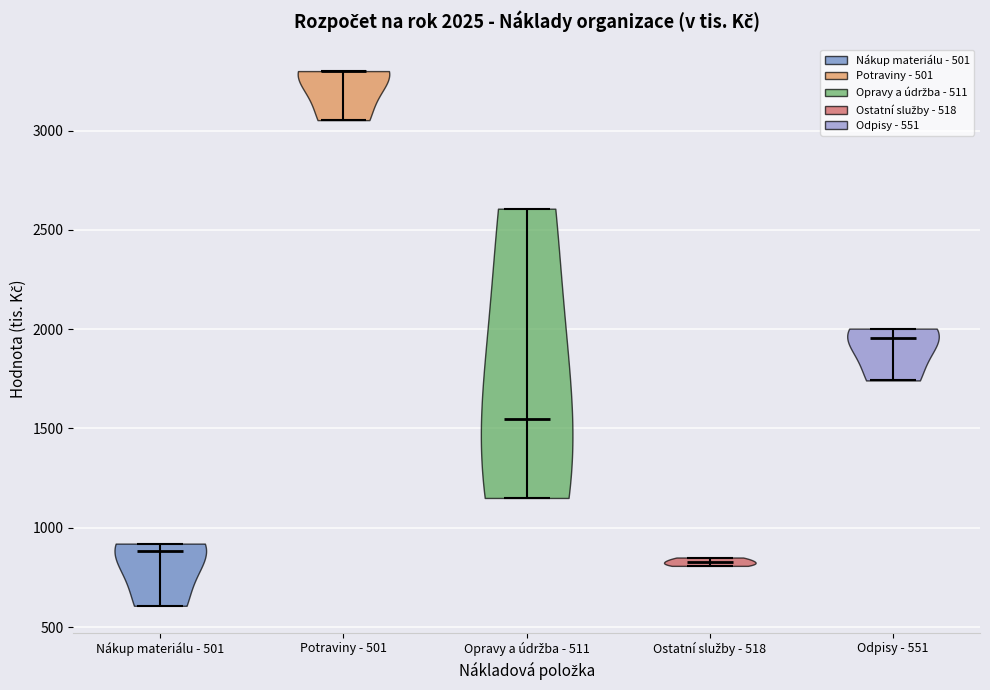

Which violin has the lowest median line?

Ostatní služby - 518